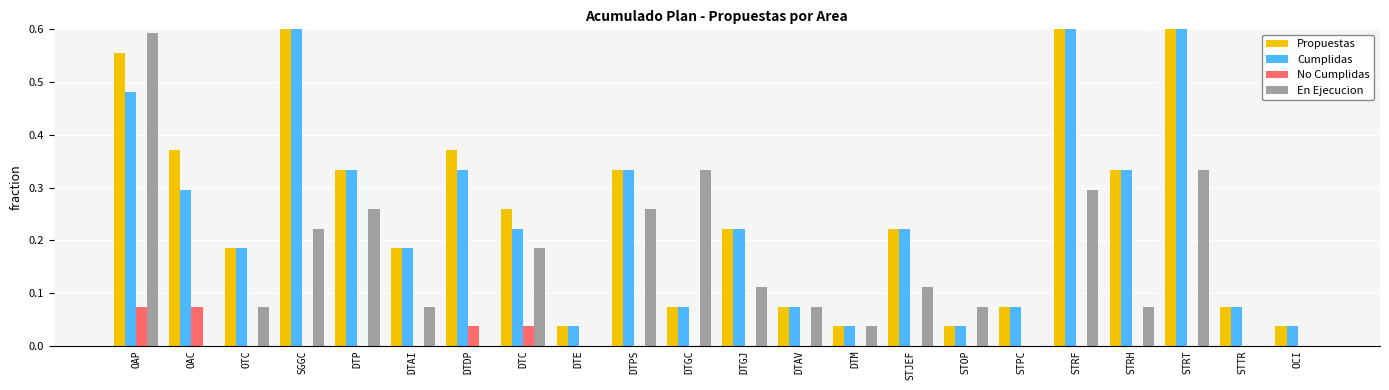

List the series in order of their peak value, highest first.

Propuestas, Cumplidas, En Ejecucion, No Cumplidas